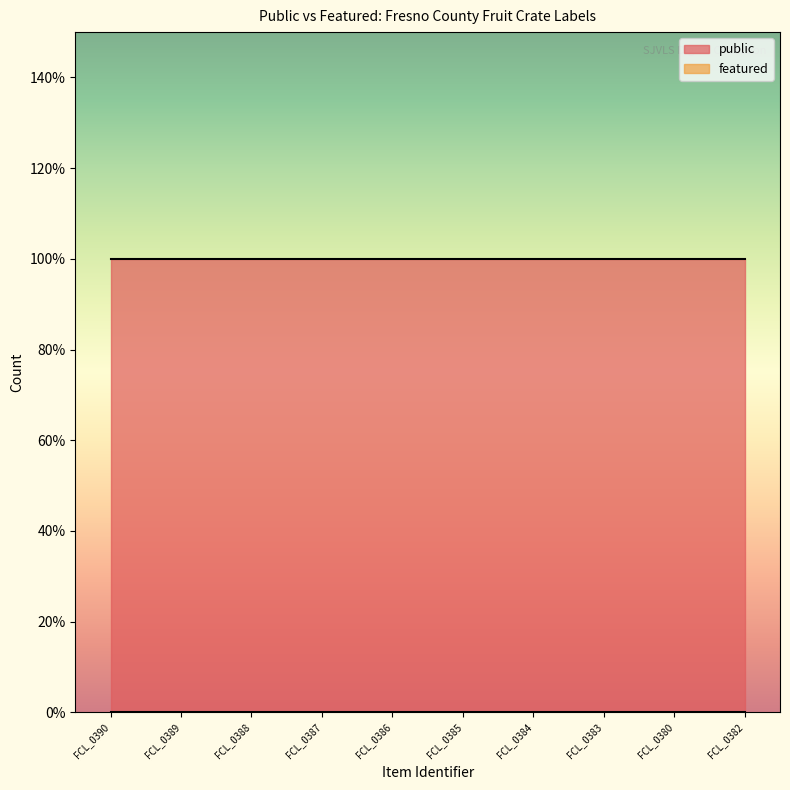

How many lines are shown in the chart?

2